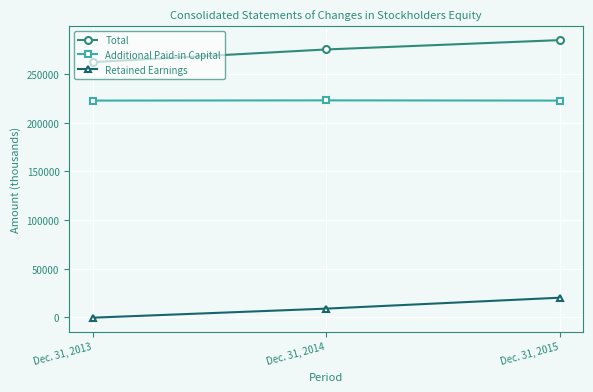

Does the chart have visible grid lines?

Yes